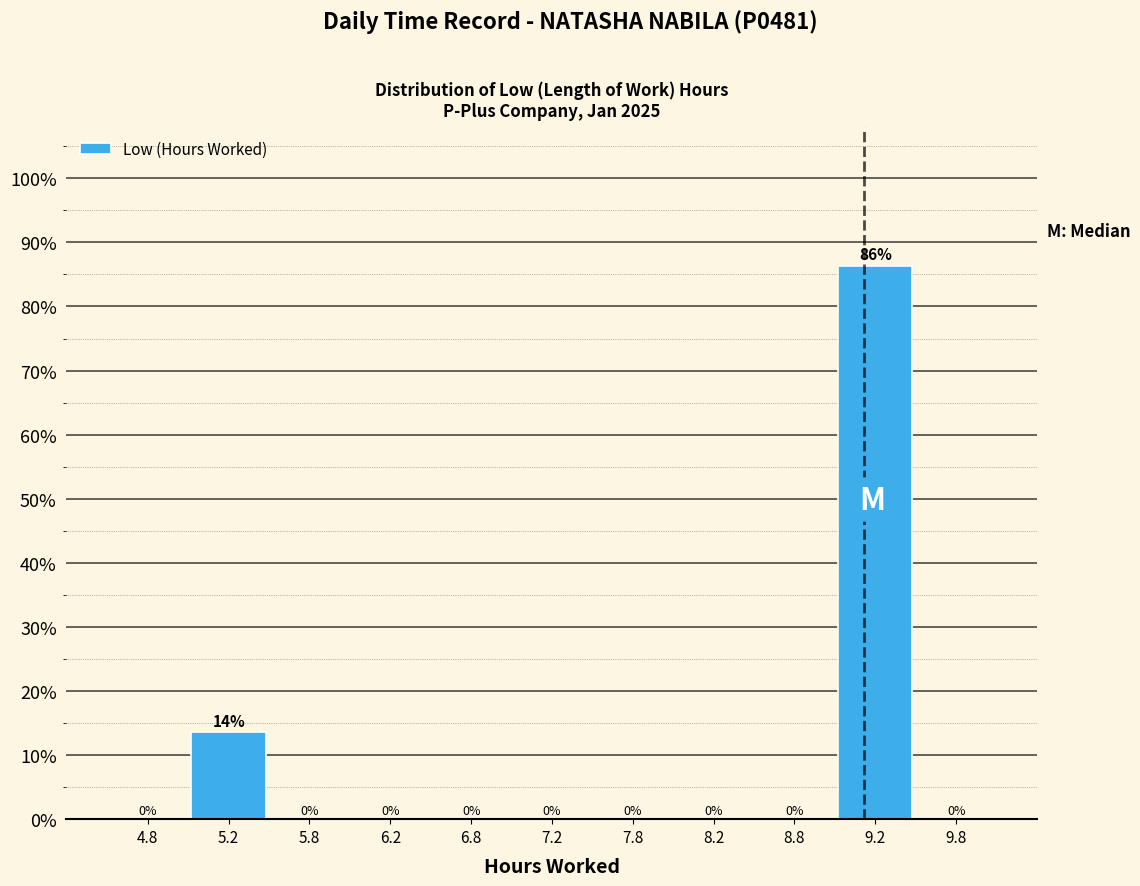

Over which range of the x-axis is the bar tallest?

9.0 to 9.5